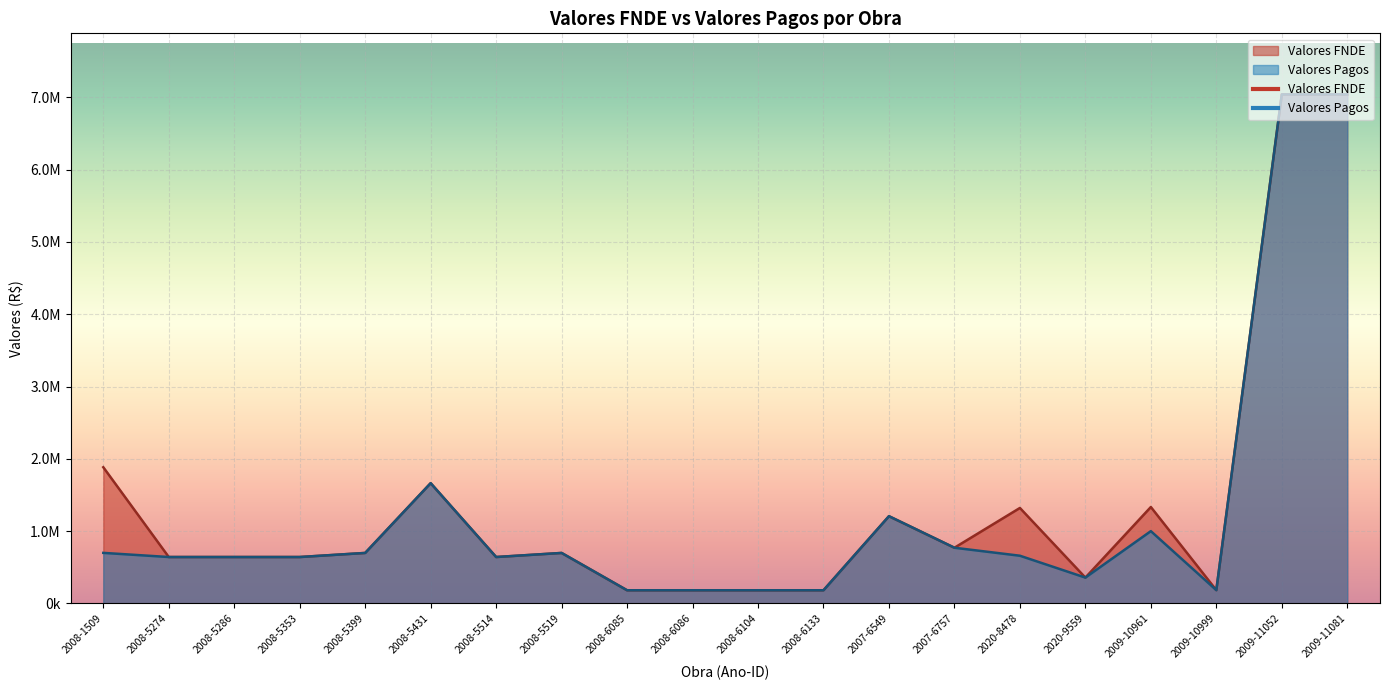

At which category is the sum across all series the highest?

2009-11052